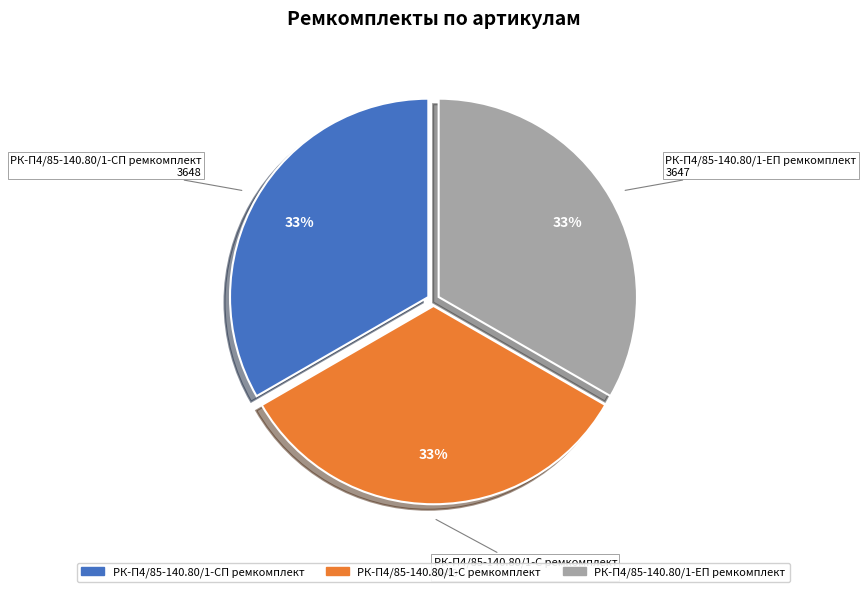

True or false: РК-П4/85-140.80/1-С ремкомплект accounts for 47% of the total.

False